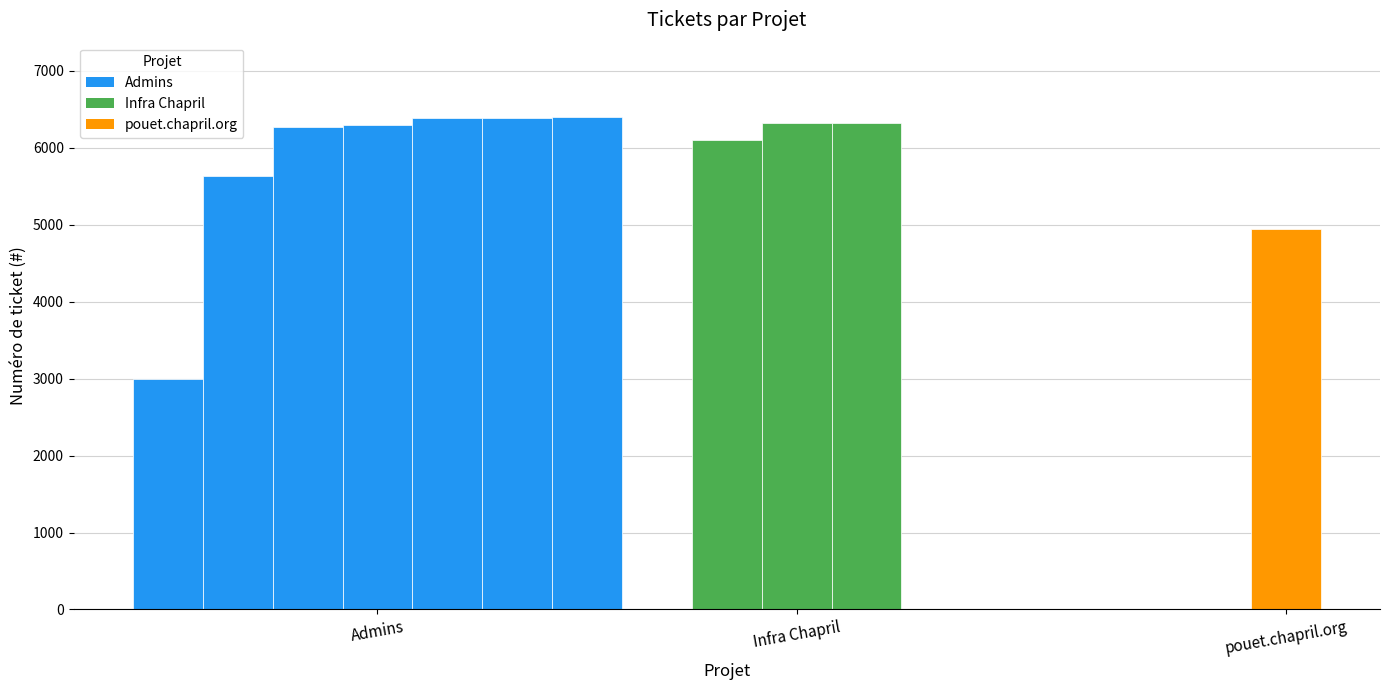

The value at Admins is 5069. True or false?

False